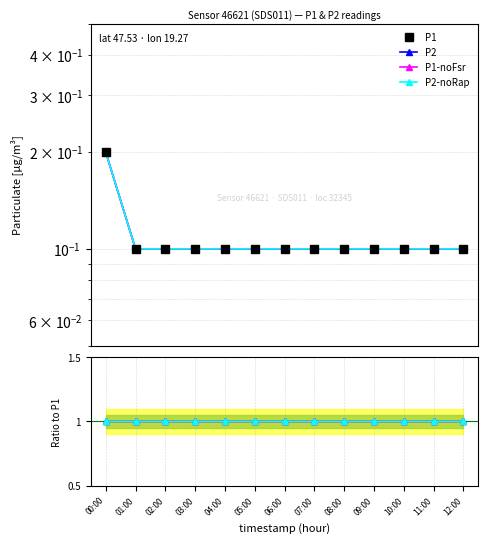

What is the value of the P2 point at the 7th from the left?

1.0